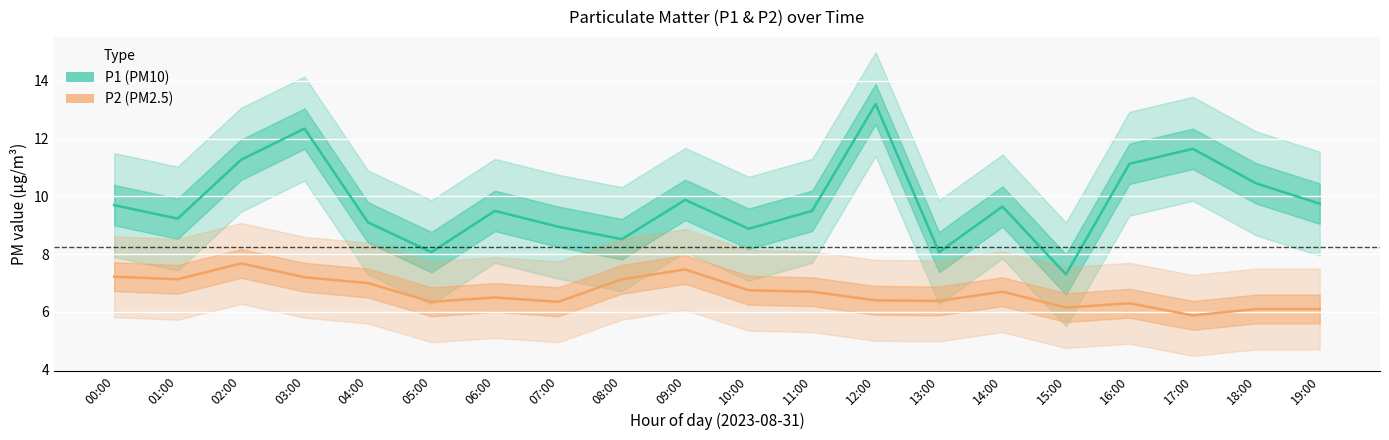

What is the label of the 2nd point from the left?

01:00